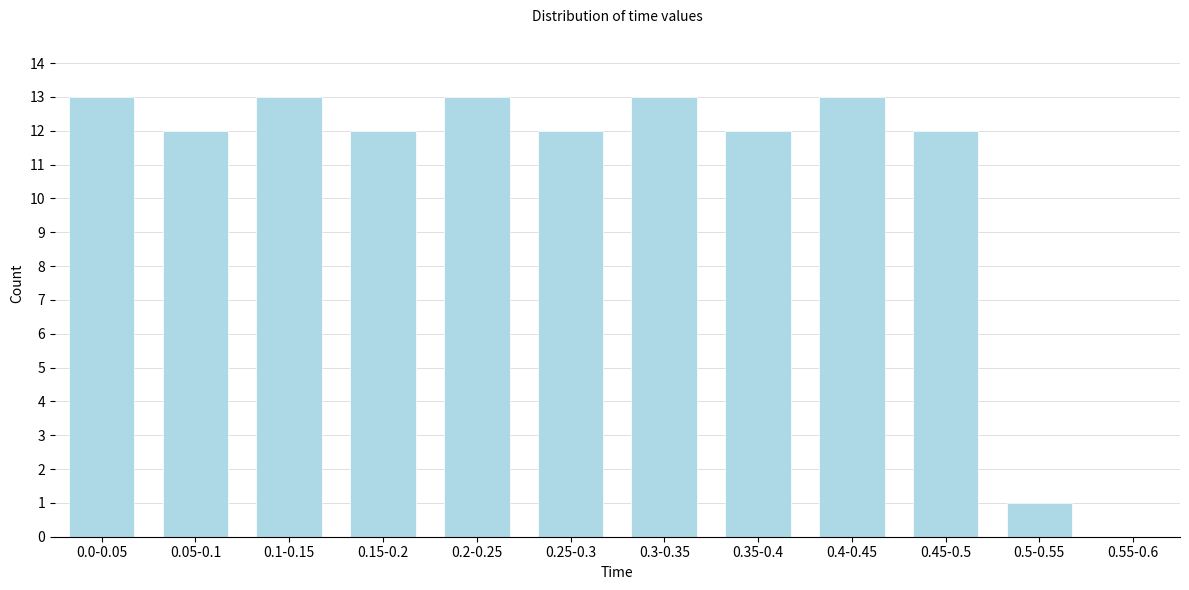

Reading right to left, what are all the values shown in this chart?

0.55-0.6=0	0.5-0.55=1	0.45-0.5=12	0.4-0.45=13	0.35-0.4=12	0.3-0.35=13	0.25-0.3=12	0.2-0.25=13	0.15-0.2=12	0.1-0.15=13	0.05-0.1=12	0.0-0.05=13